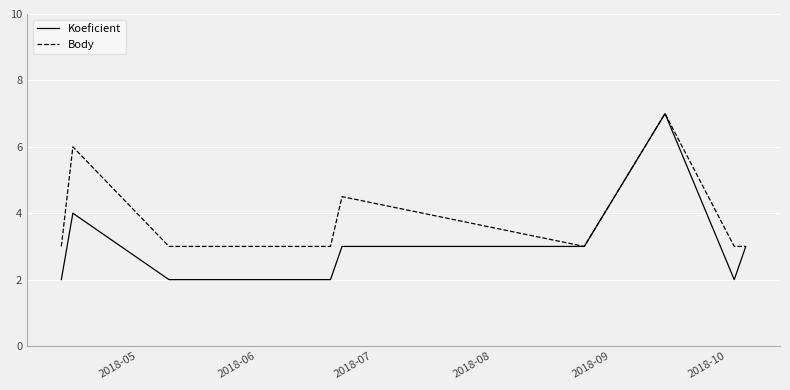

Which series has the largest range (max minus min)?

Koeficient